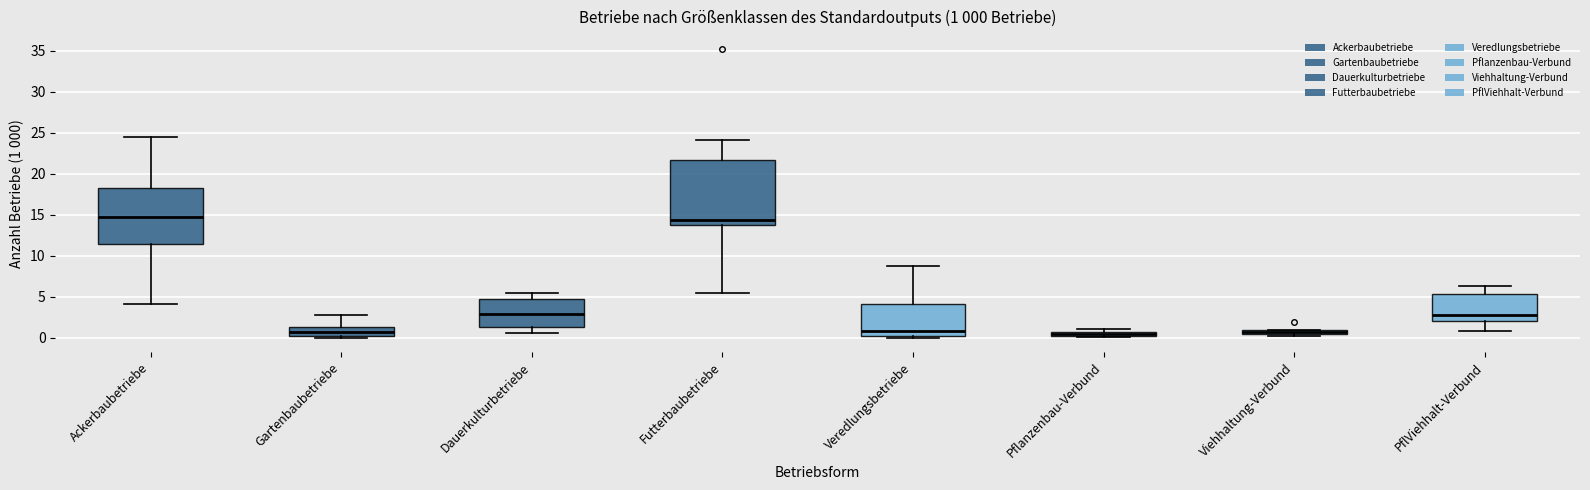

Which box is the tallest, from its lower edge to its upper edge?

Futterbaubetriebe